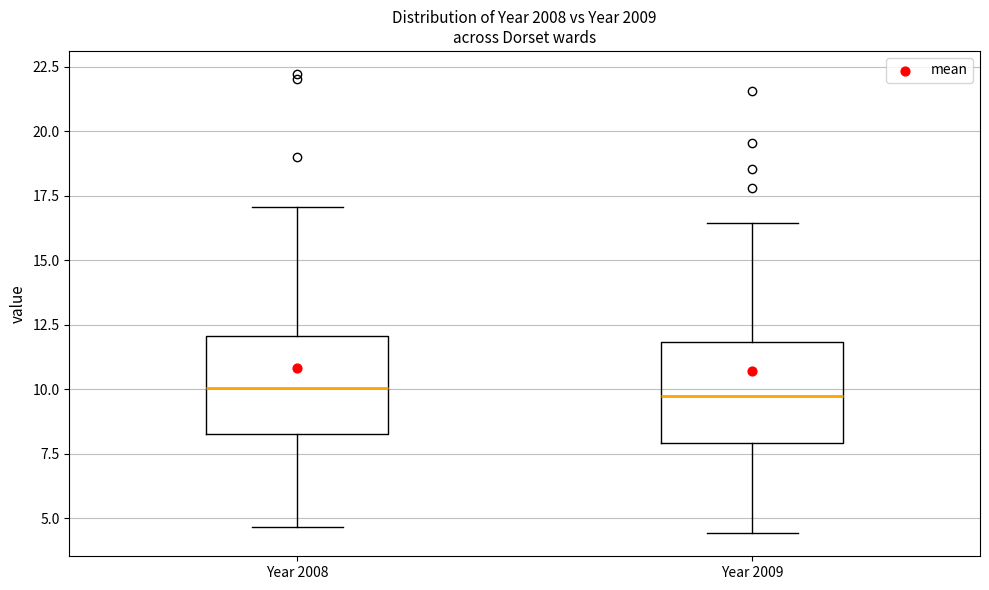

Where is the upper edge of the box for Year 2008 on the y-axis? The values are not printed on the chart, so give them approximately, as read against the axis.

12.0